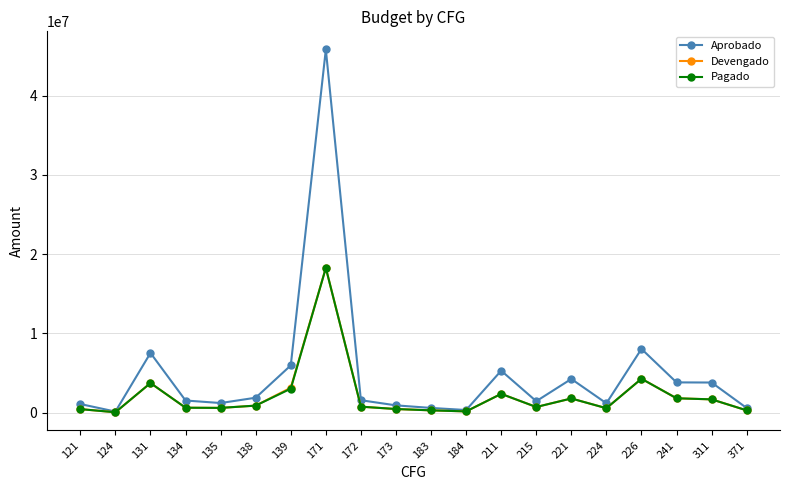

Where is the first local maximum for Pagado?

131